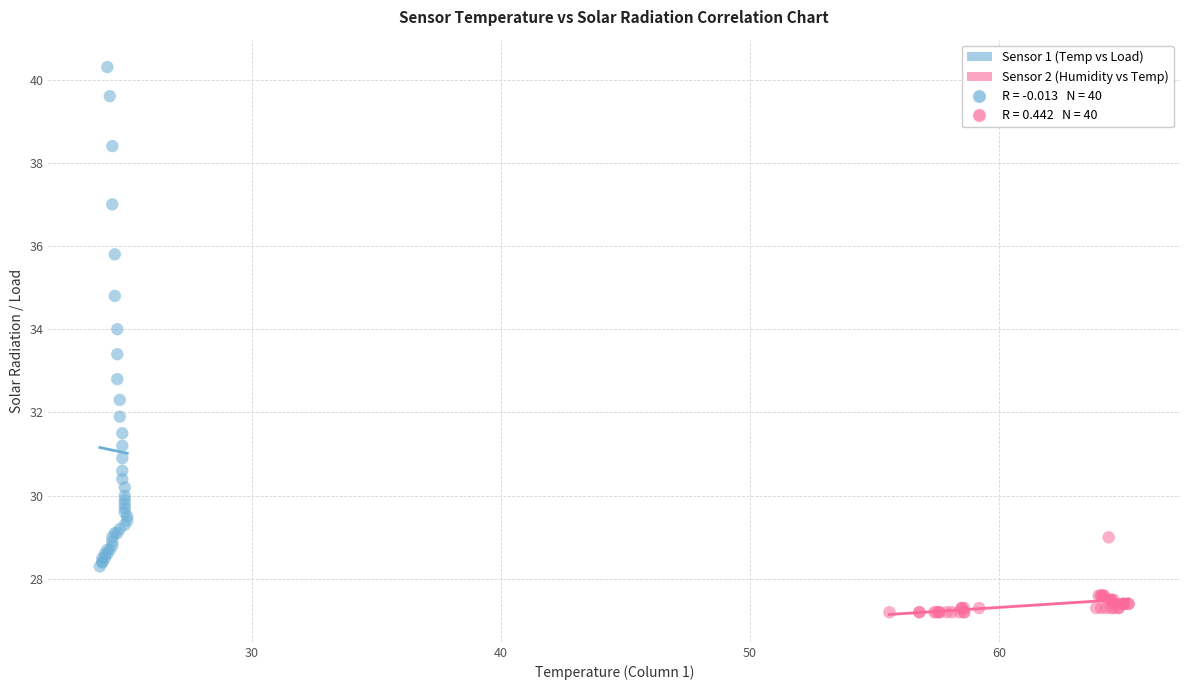

Which series has the widest spread of Y values?

Sensor 1 (Temp vs Load)